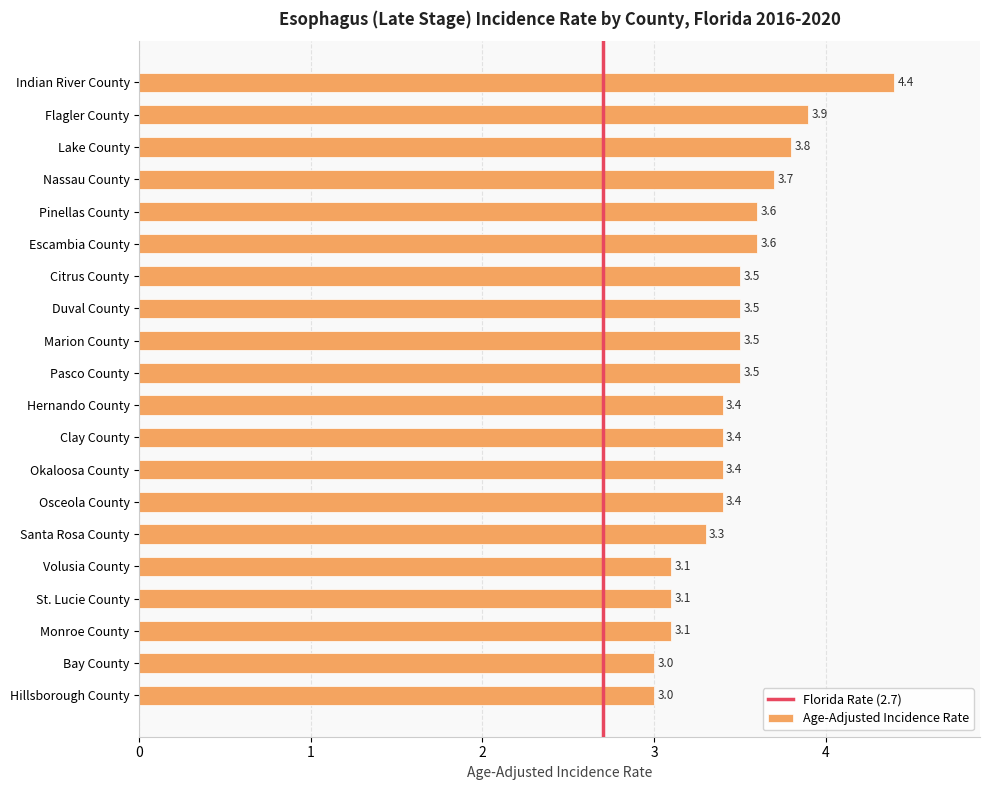

What is the label of the 16th bar from the bottom?

Pinellas County